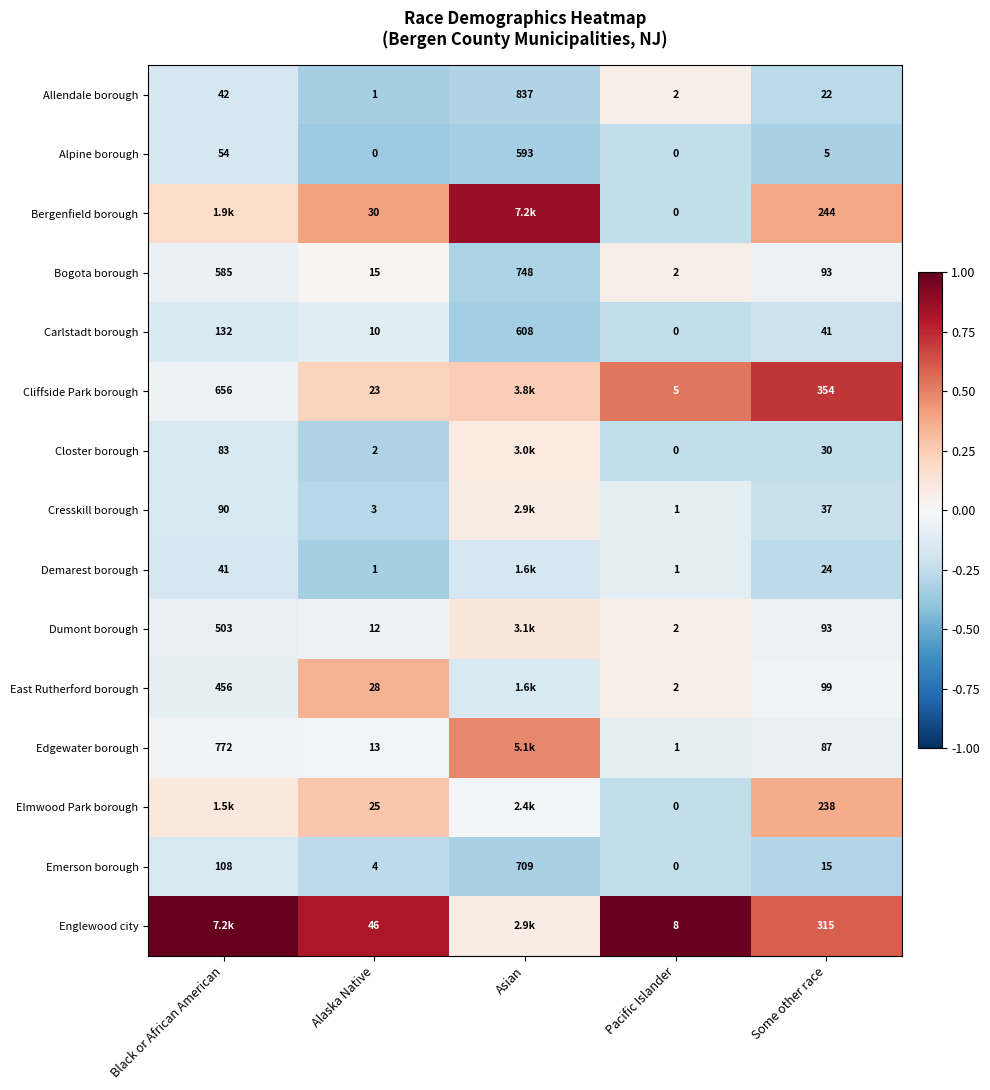

At which label does Carlstadt borough reach its peak?

Asian